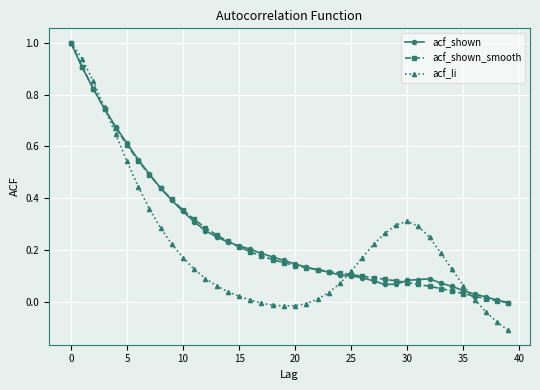

How many lines are shown in the chart?

3